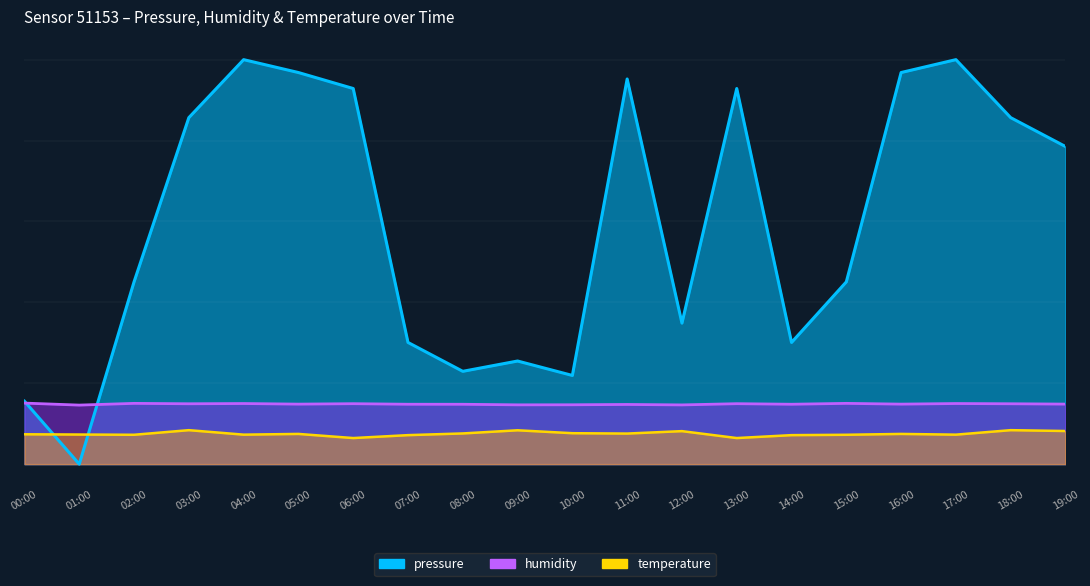

True or false: temperature and humidity cross at least once.

False